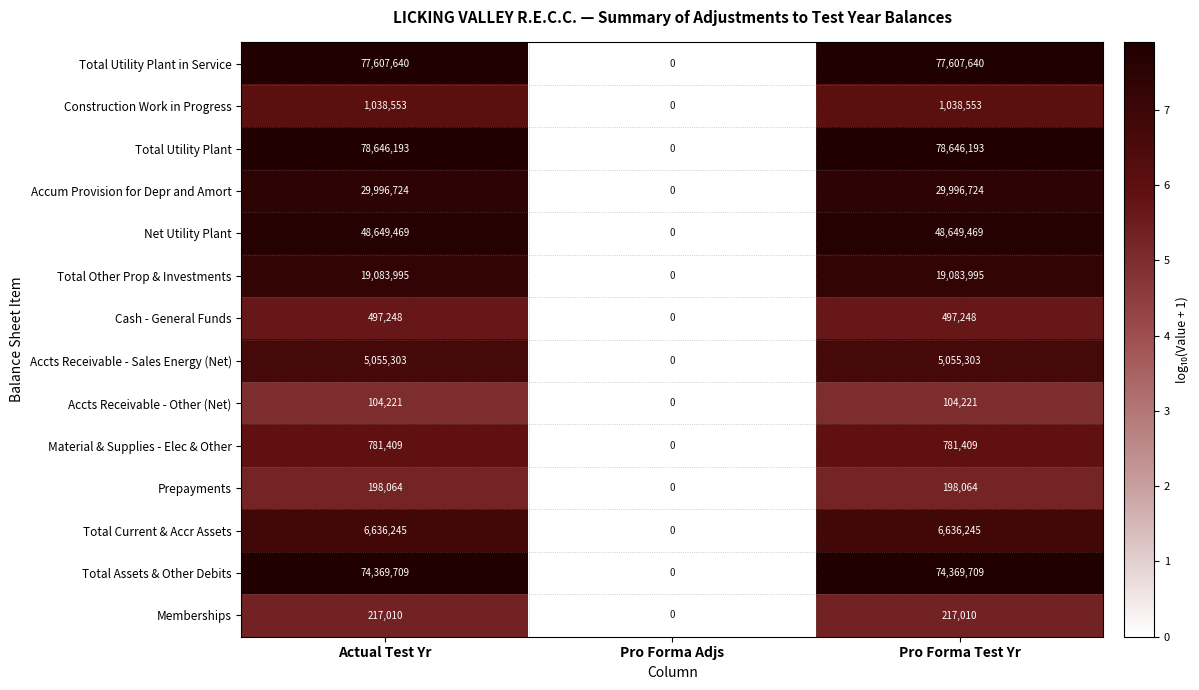

Which series has the widest spread of values?

Total Utility Plant